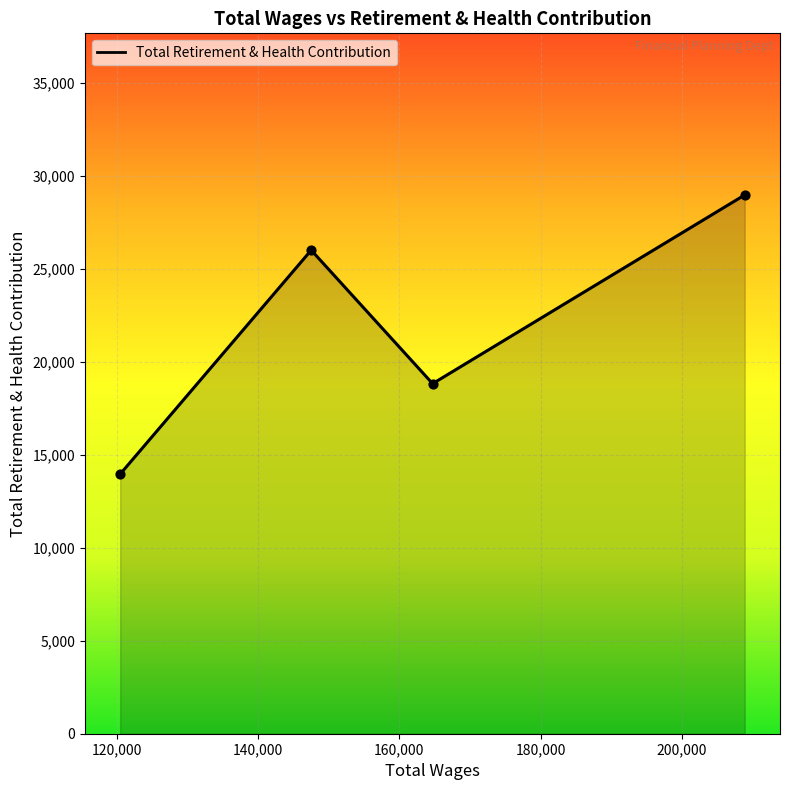

What is the greatest value displayed?

28967